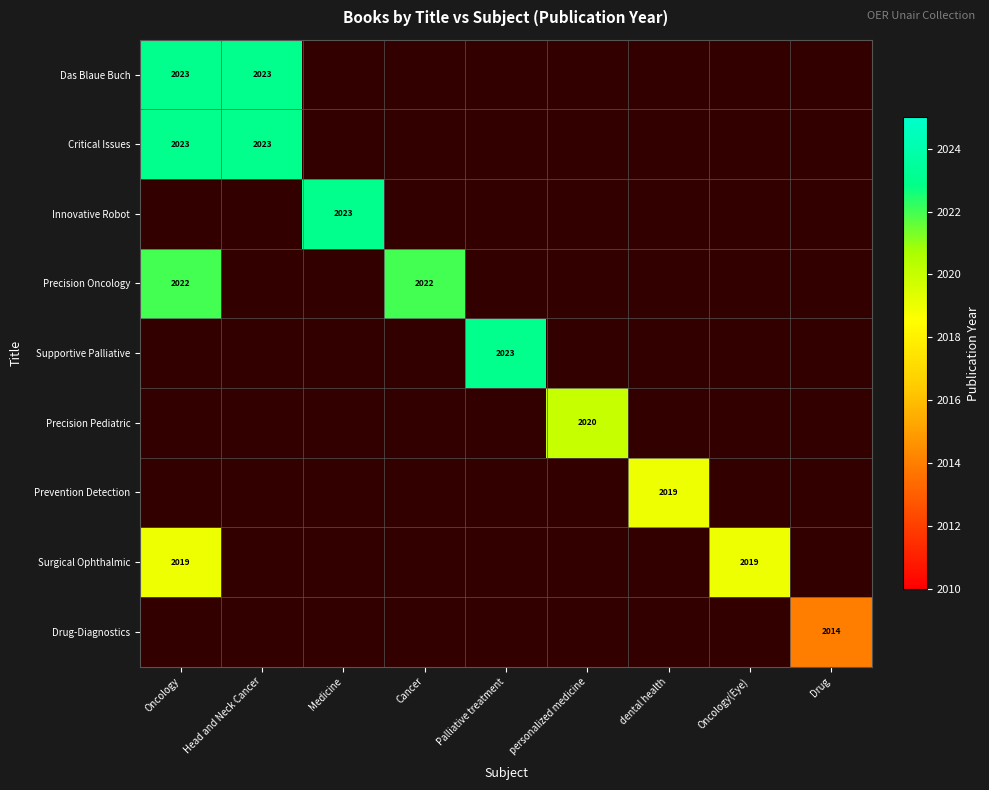

The Das Blaue Buch series shows 1364 at Head and Neck Cancer. True or false?

False